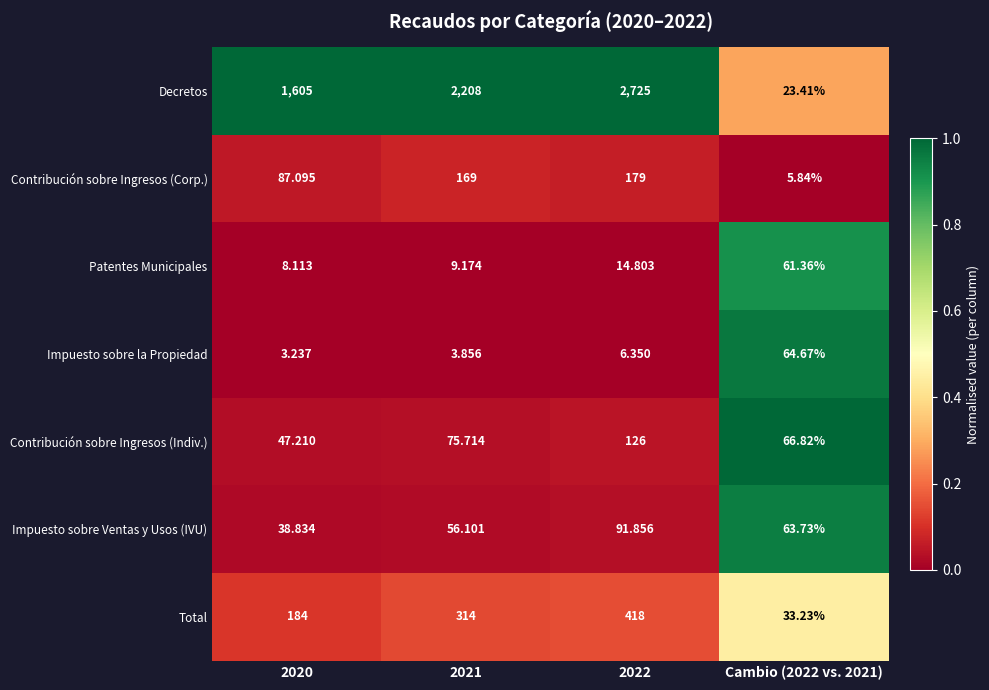

Which series has the widest spread of values?

Decretos